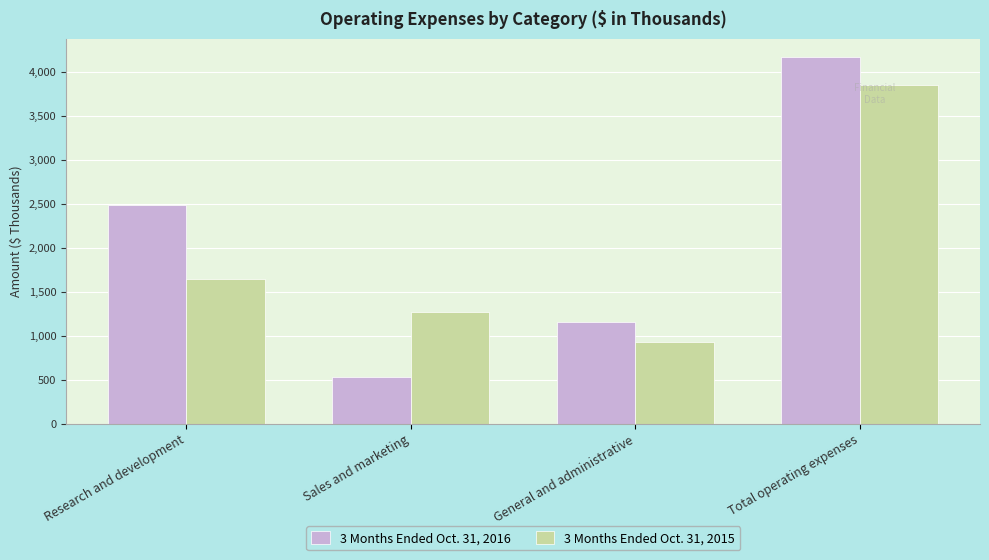

Where is 3 Months Ended Oct. 31, 2016 nearest to the value 2349?

Research and development